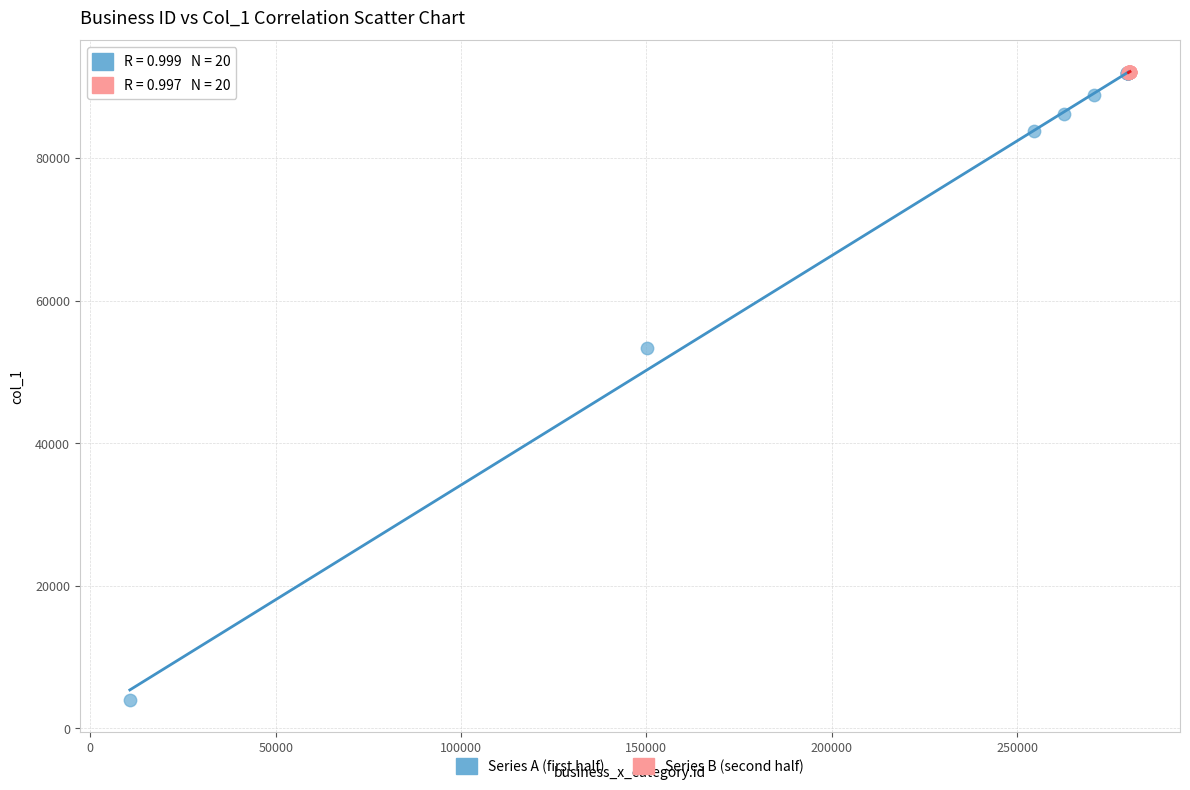

Which series has the largest Y range (max minus min)?

Series A (first half)